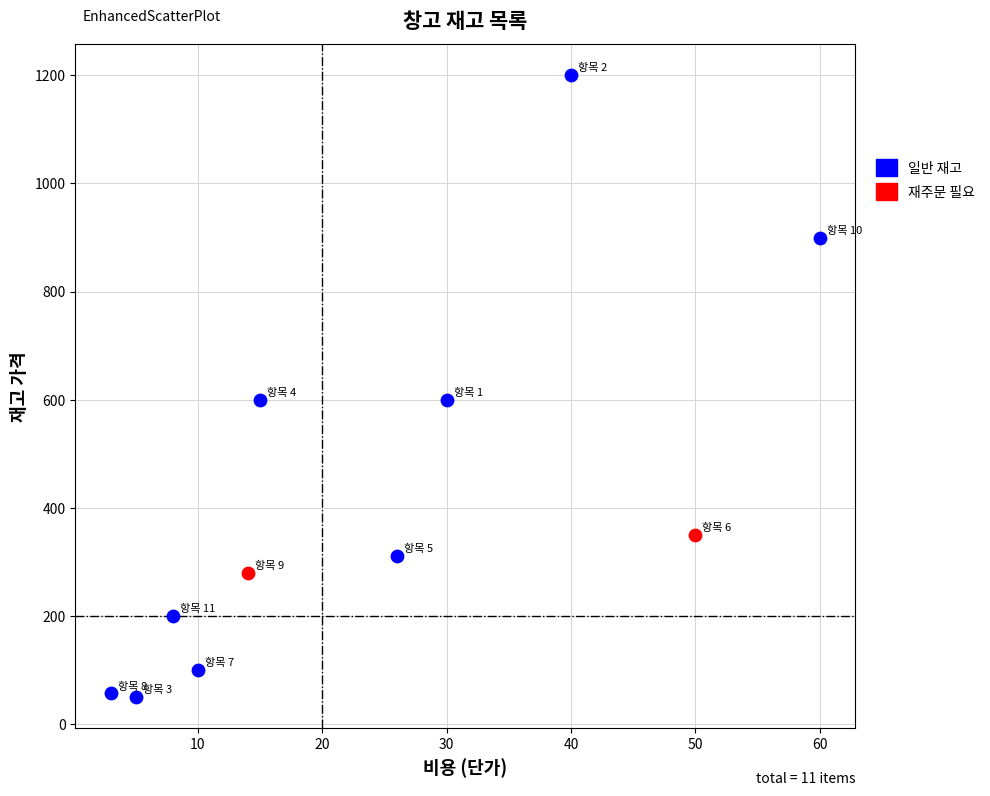

What are all the series names shown in the legend?

일반 재고, 재주문 필요